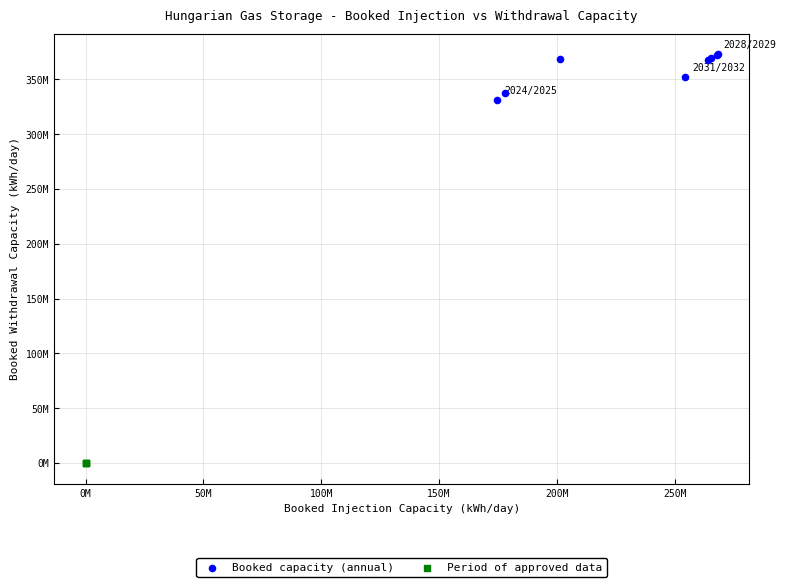

What are all the series names shown in the legend?

Booked capacity (annual), Period of approved data